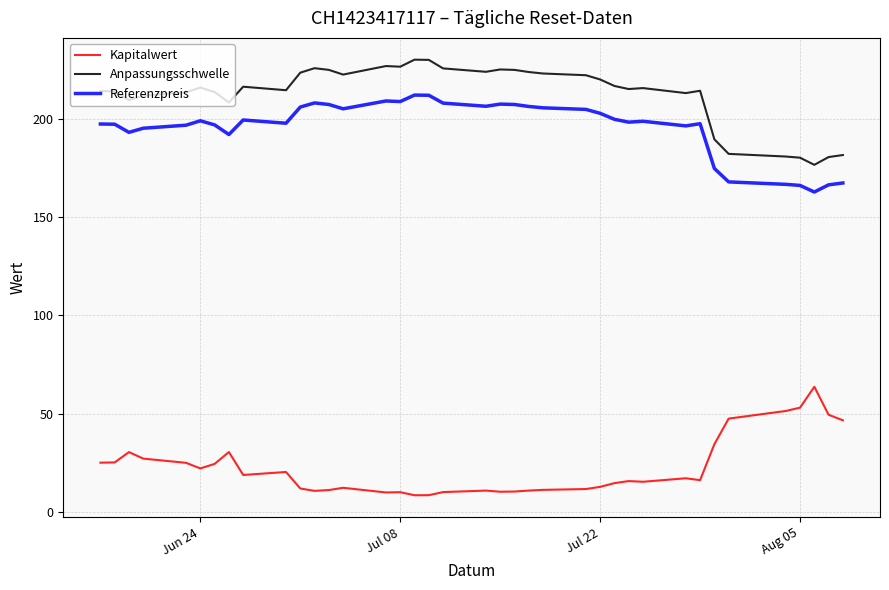

Which series has the largest total across all categories?

Anpassungsschwelle